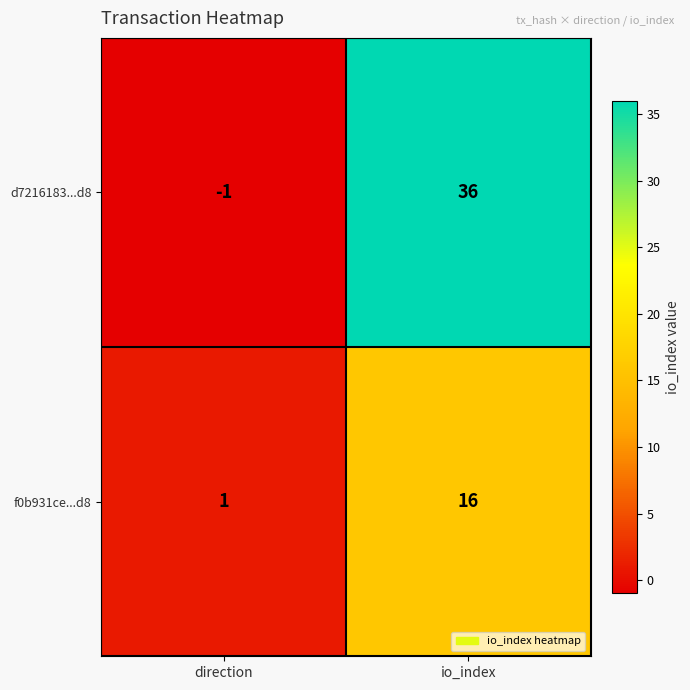

Rank the series by their average value, from highest to lowest.

d7216183...d8, f0b931ce...d8